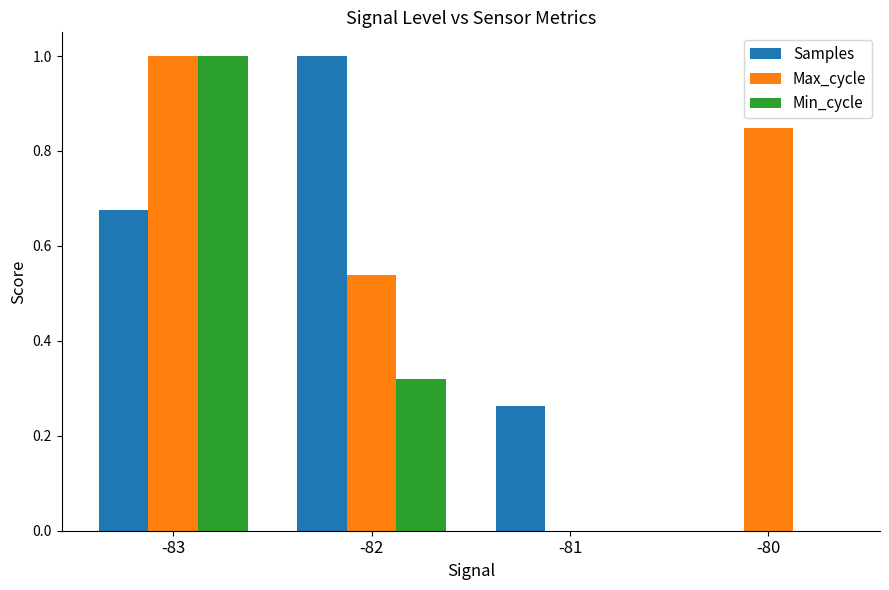

What is the total value across all series at -83?

2.7